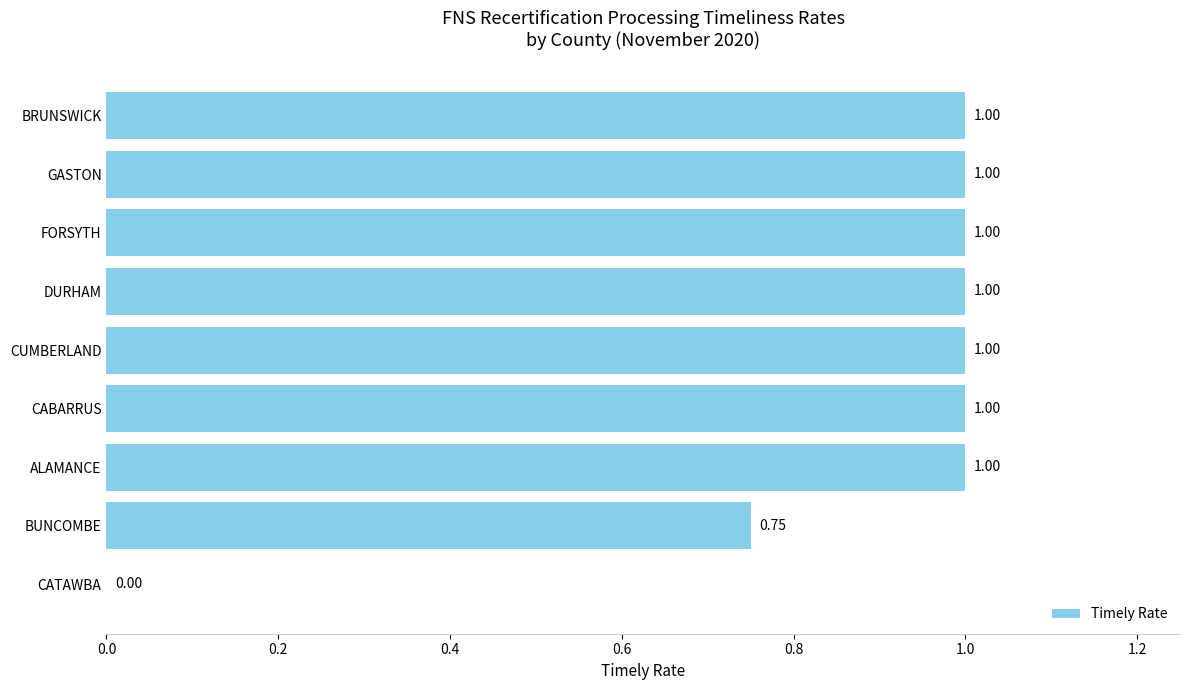

What is the sum of all values?

7.8